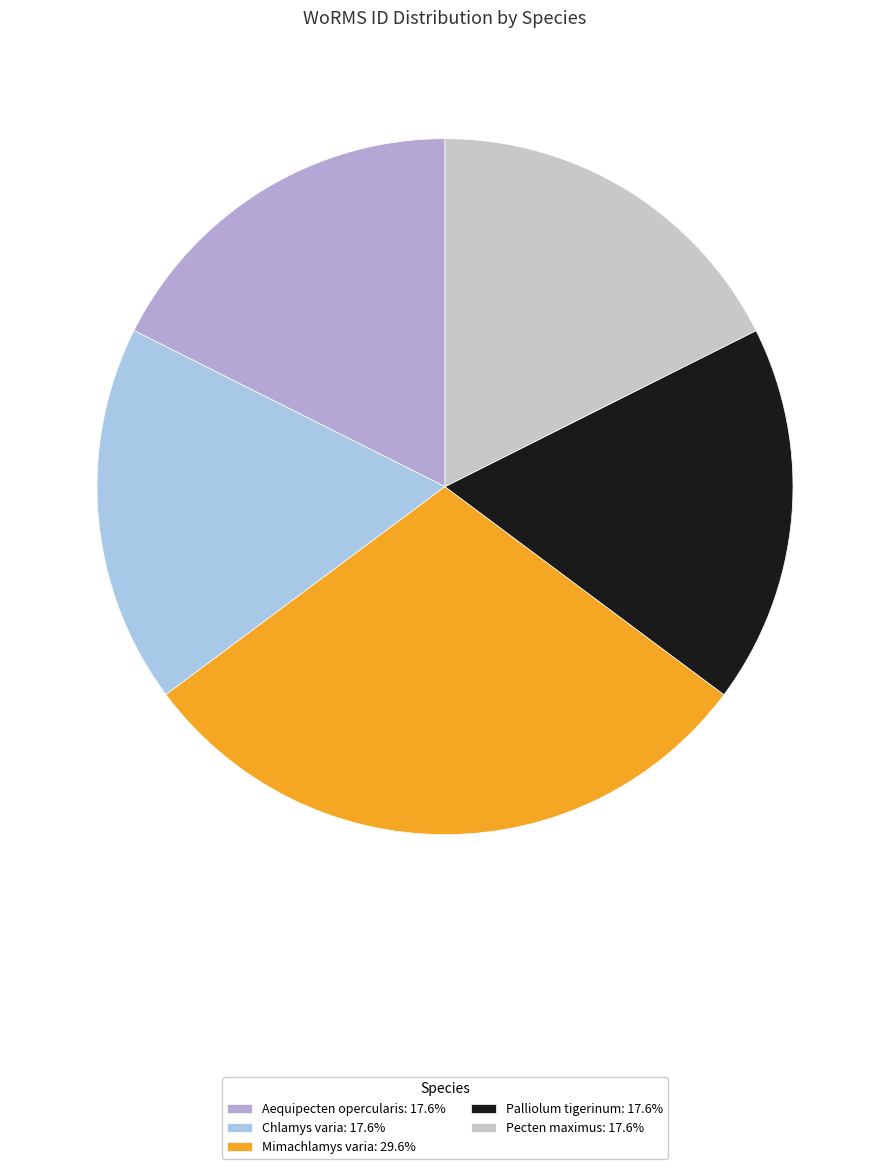

Is there a majority slice in this chart?

No